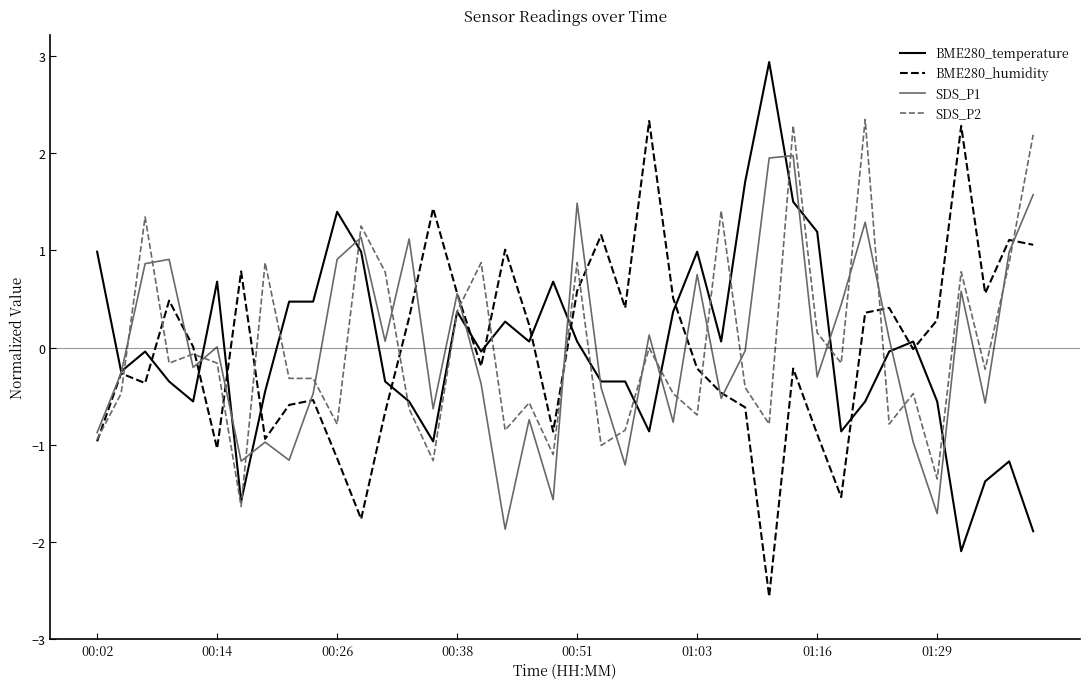

What is the maximum value for SDS_P2?

2.3